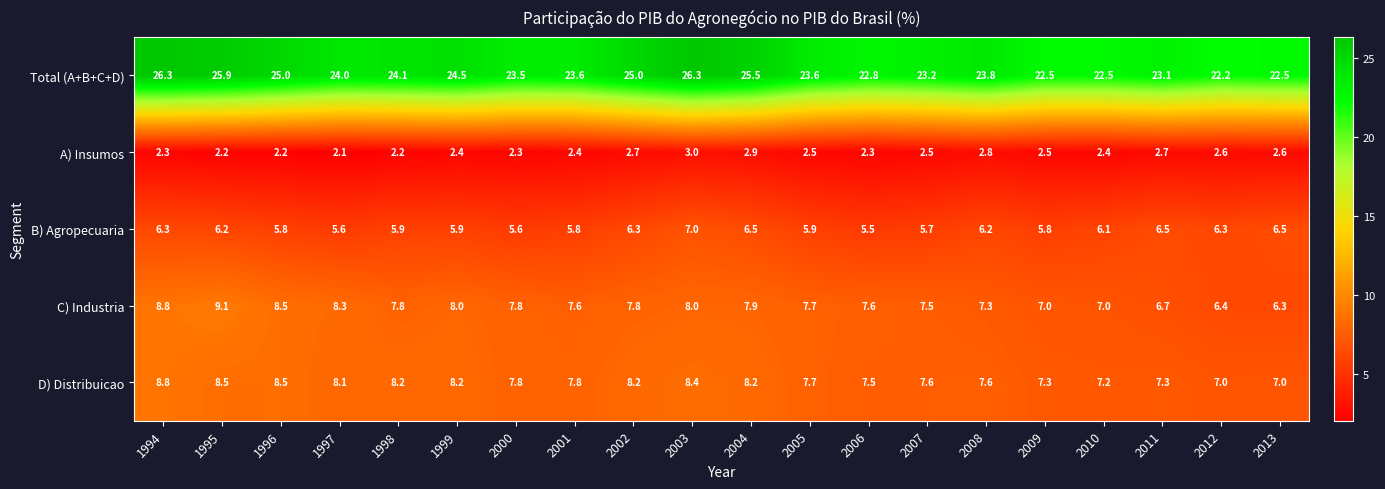

At how many categories does at least one series exceed 17?

20